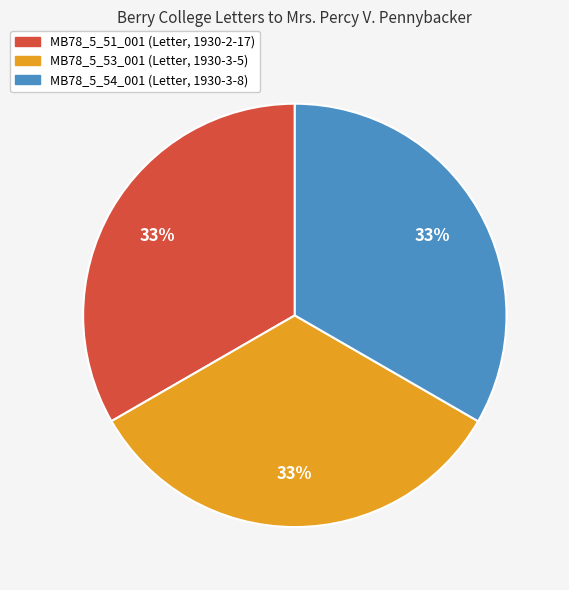

Approximately how many times larger is the value at MB78_5_53_001 (Letter, 1930-3-5) compared to MB78_5_54_001 (Letter, 1930-3-8)?

1.0